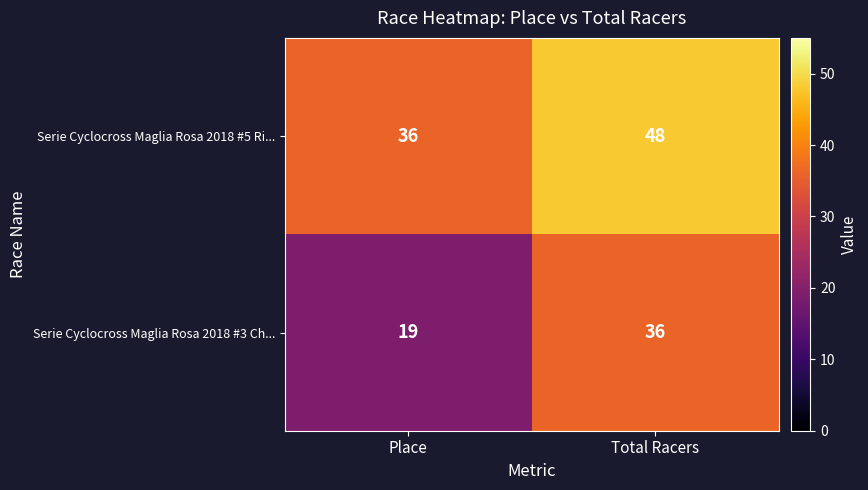

Which category has the lowest value in the Serie Cyclocross Maglia Rosa 2018 #5 Ri... series?

Place